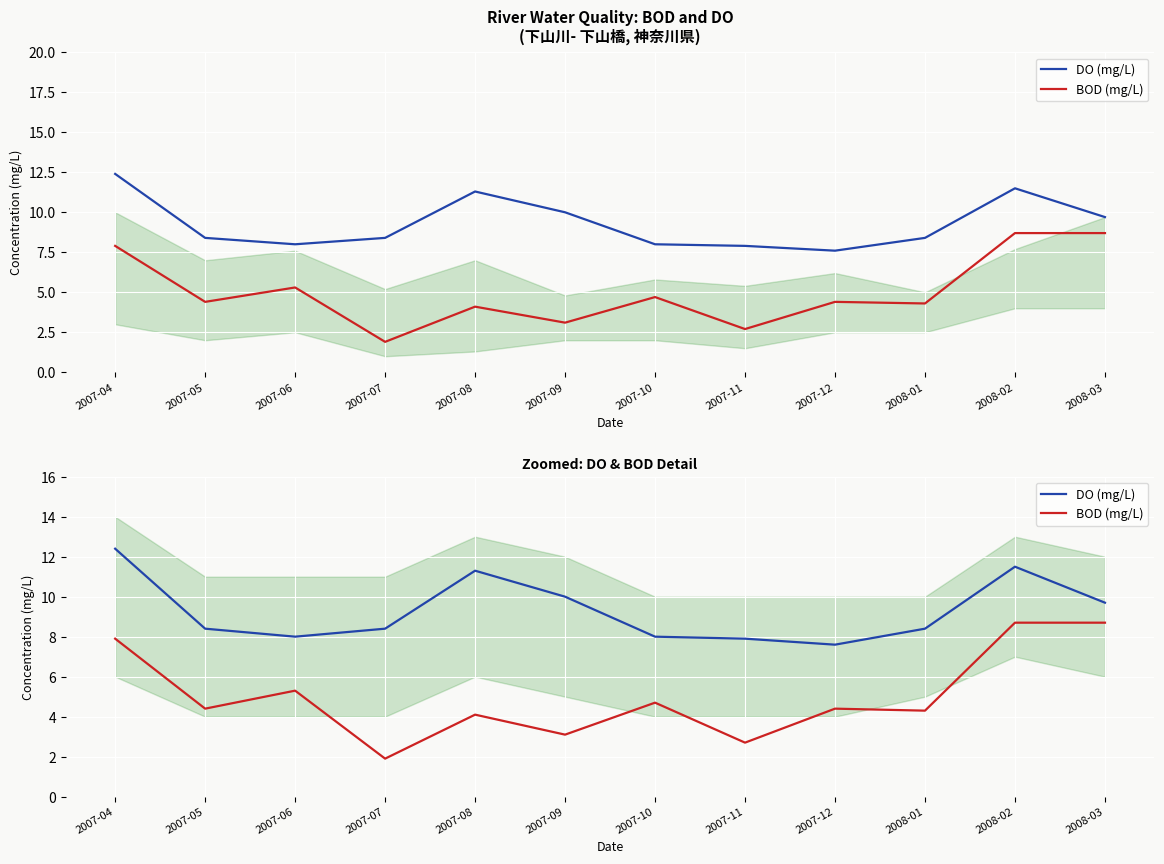

How many series are shown in this chart?

2